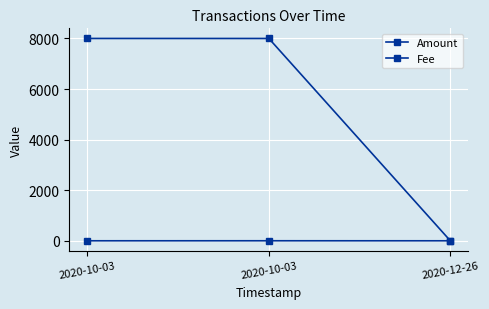

How many values in the Amount series are below 7999?

1